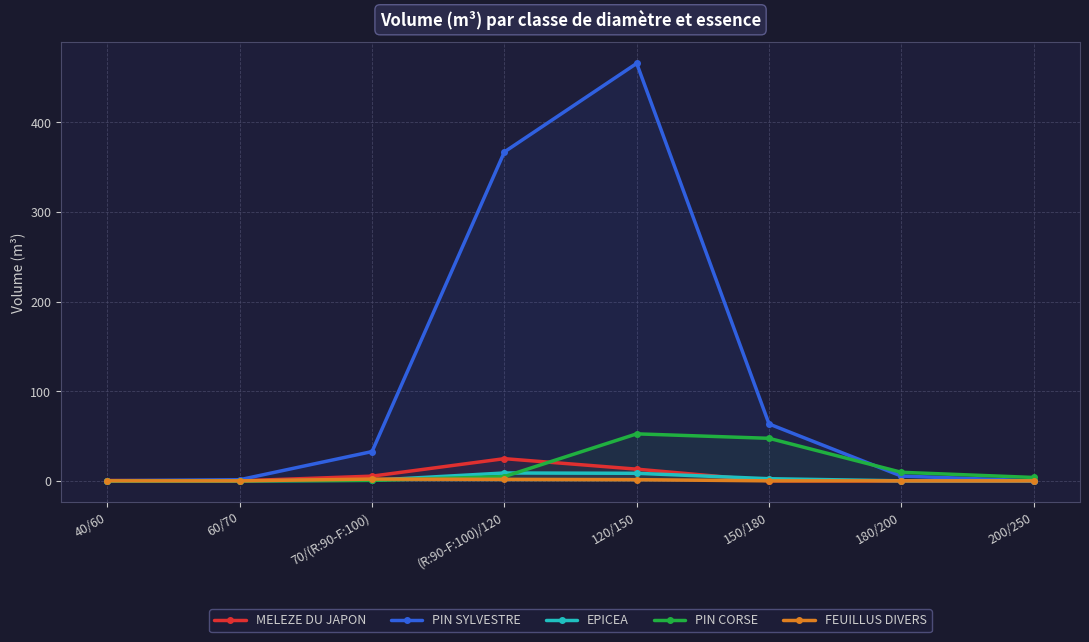

What is the spread (max minus min) of values at 200/250?

3.8